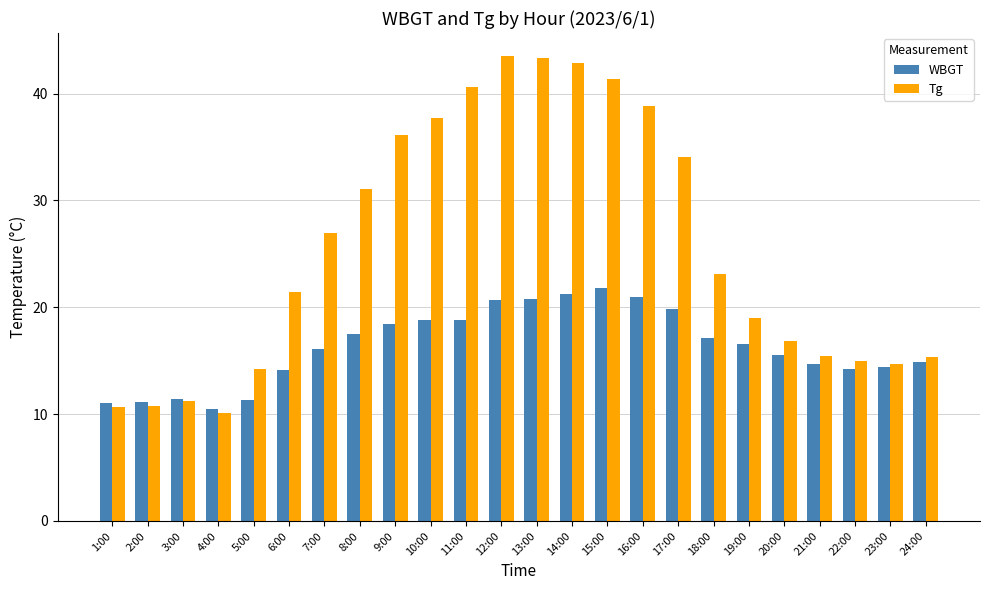

What is the sum of all Tg values?

614.2